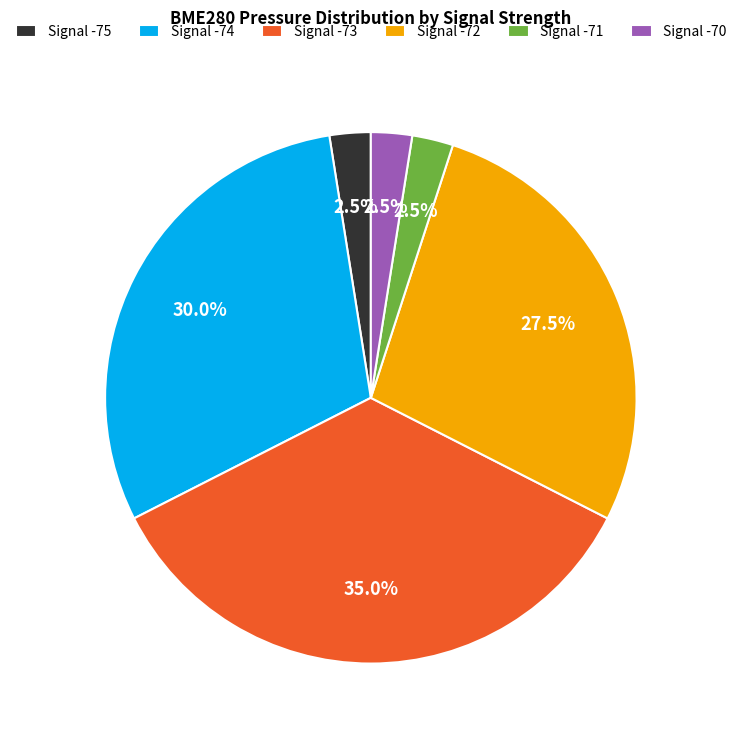

Is Signal -74 the majority of the pie?

No